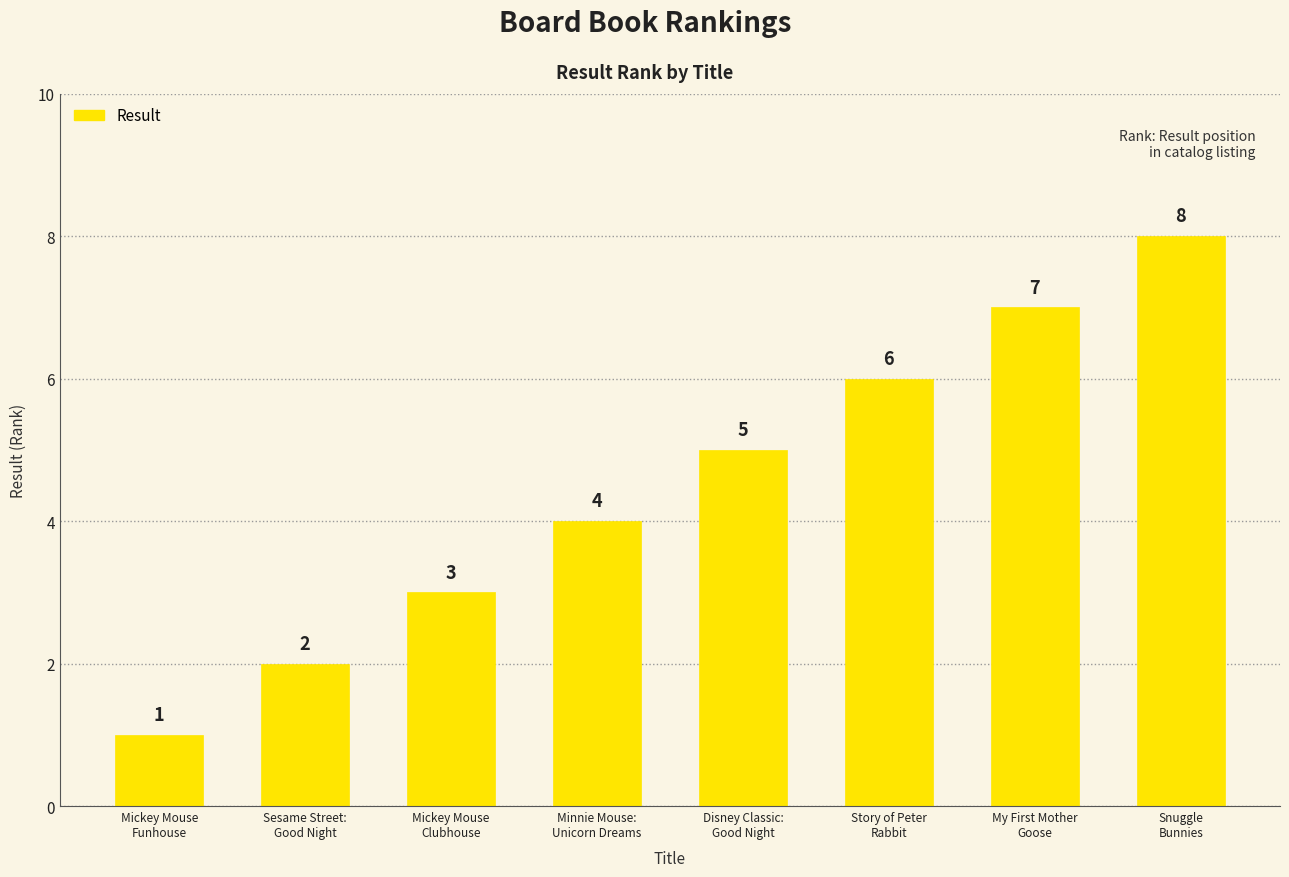

At which category does the chart reach its minimum across all series?

Mickey Mouse
Funhouse